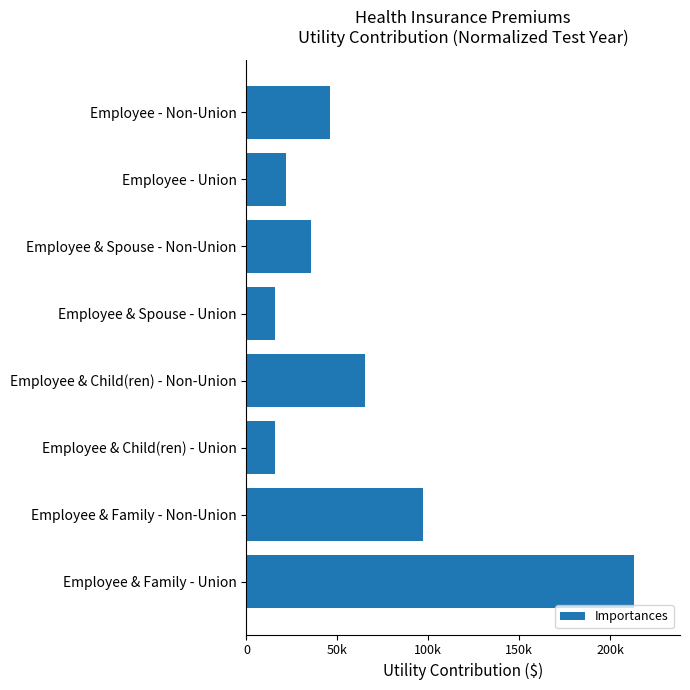

At which label is the value closest to 114169?

Employee & Family - Non-Union